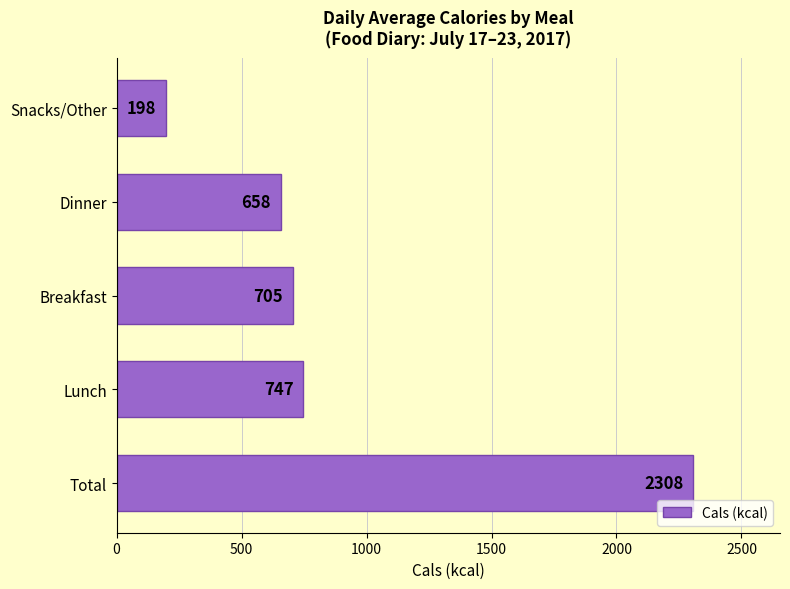

What is the ratio of the value at Snacks/Other to the value at Lunch?

0.3